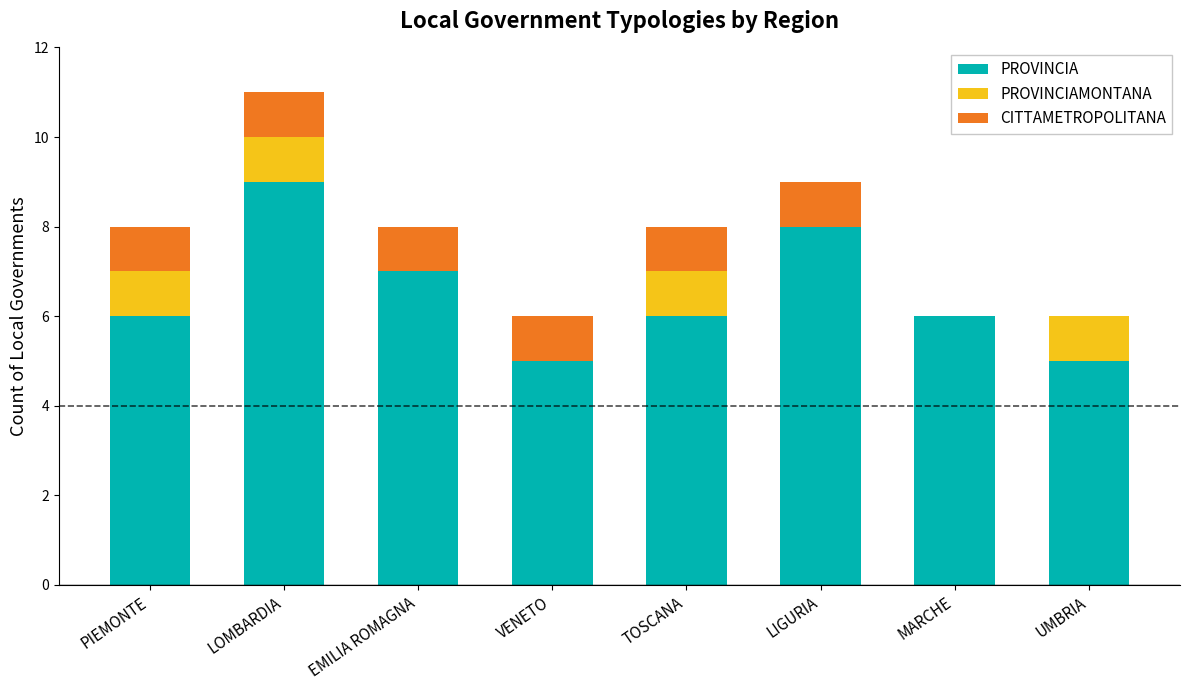

Reading left to right, what are the values for PROVINCIA?

PIEMONTE=6	LOMBARDIA=9	EMILIA ROMAGNA=7	VENETO=5	TOSCANA=6	LIGURIA=8	MARCHE=6	UMBRIA=5